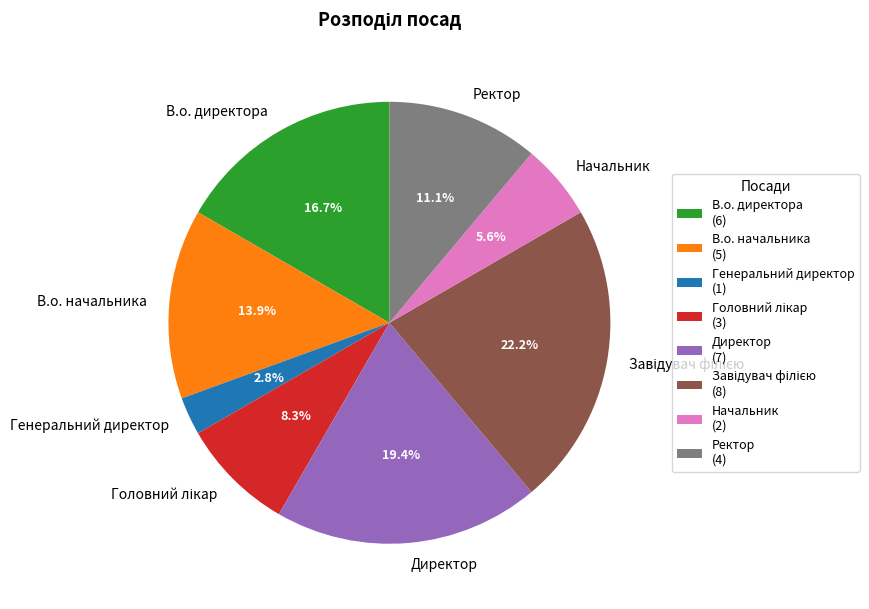

How many segments does this pie chart have?

8